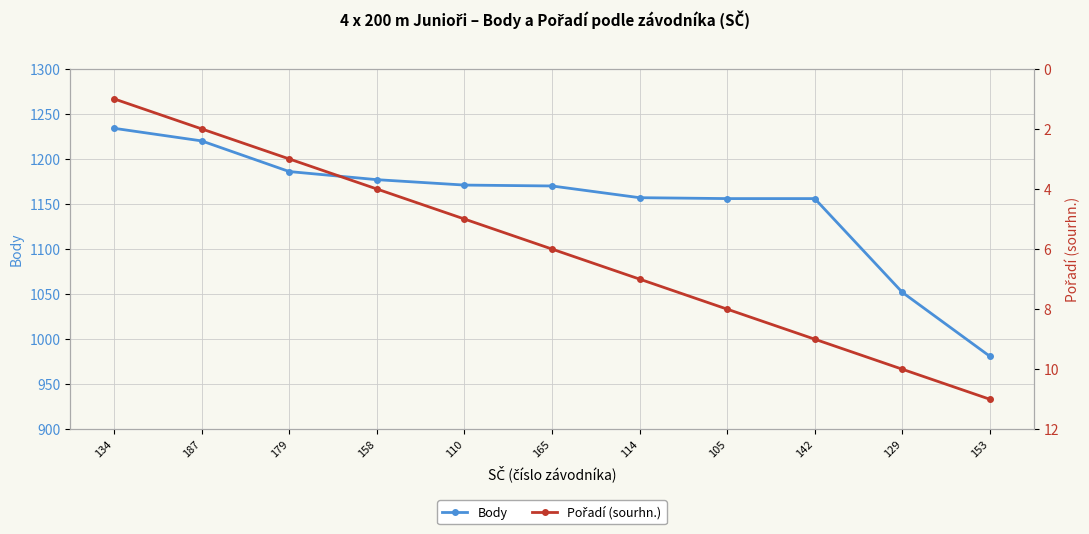

True or false: Body and Pořadí (sourhn.) cross at least once.

False